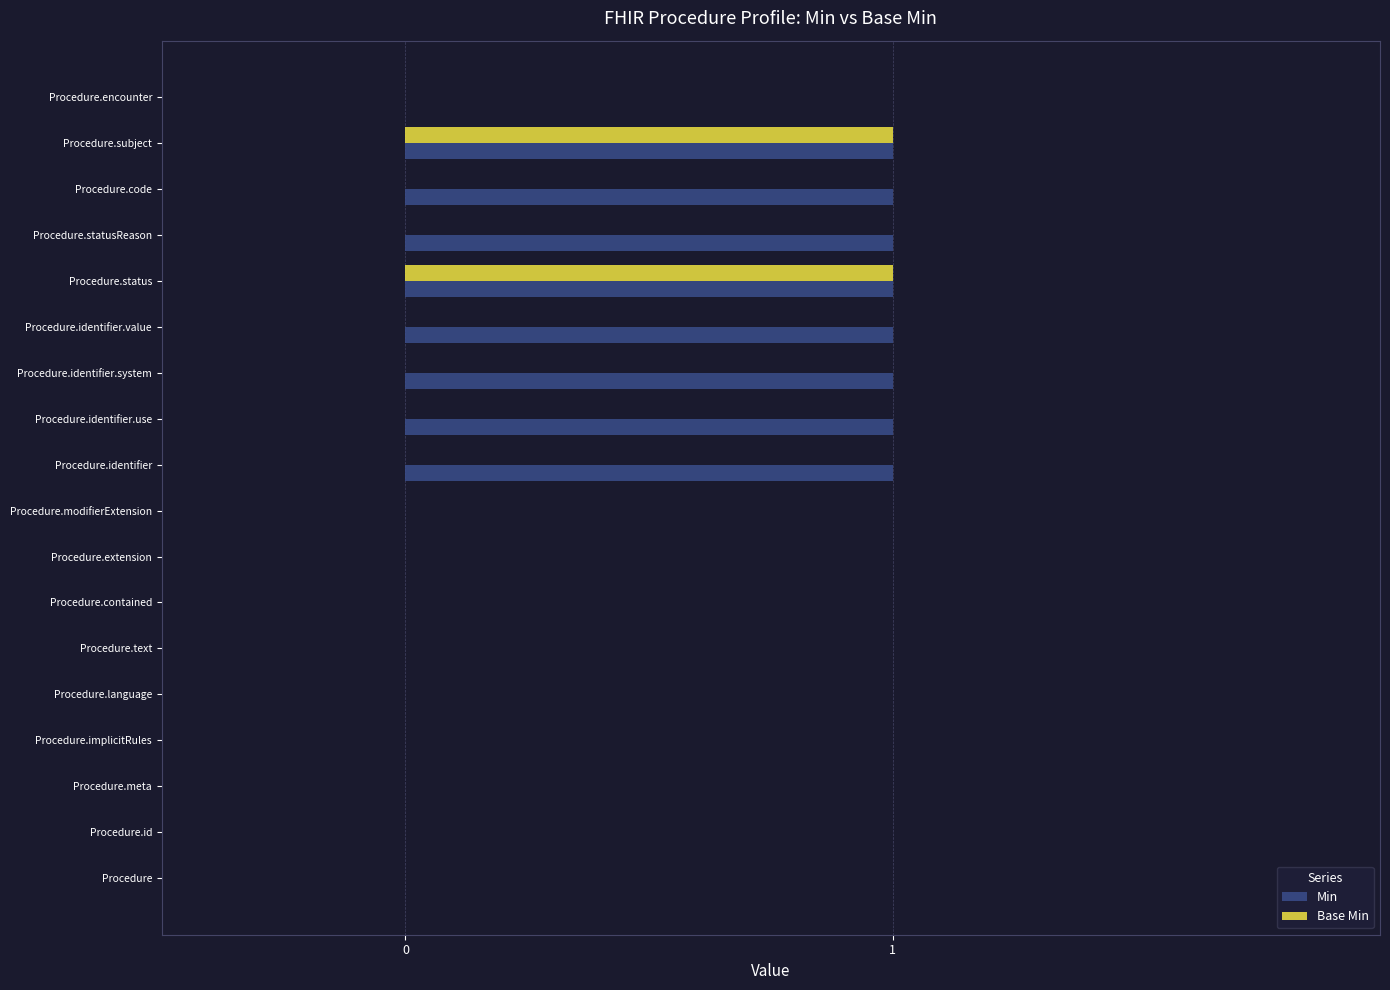

The value of Base Min at Procedure.identifier.value is 0. True or false?

True